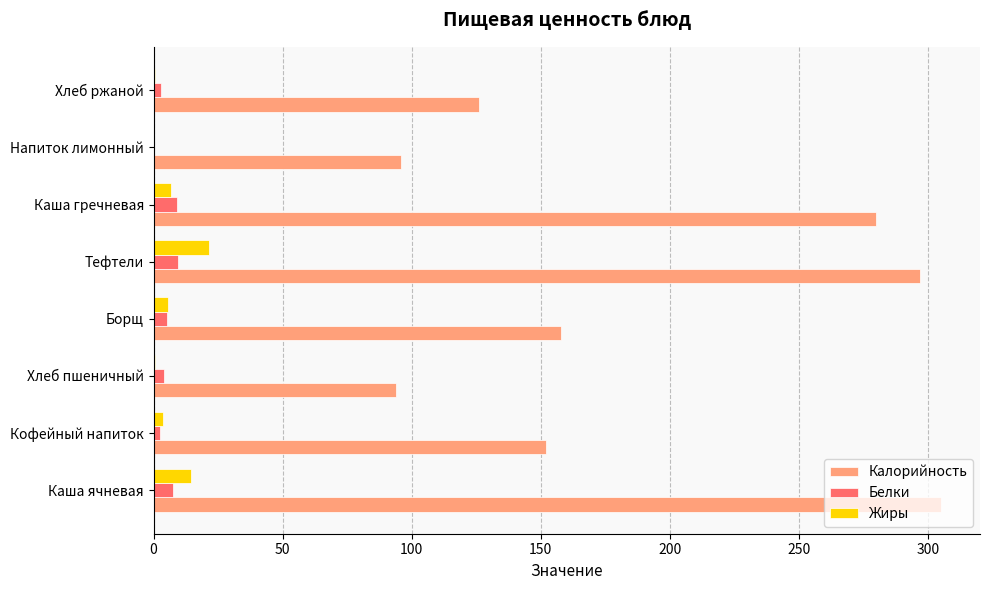

Which series has the widest spread of values?

Калорийность